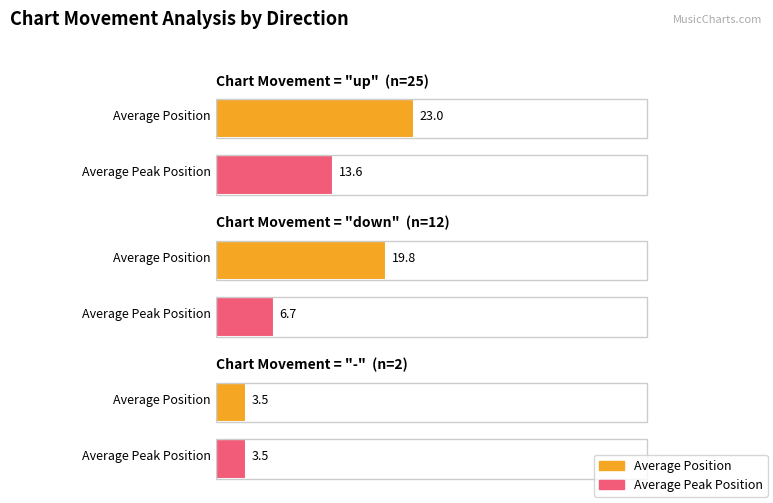

Between 0 and 1, which series saw the biggest shift?

Average Position